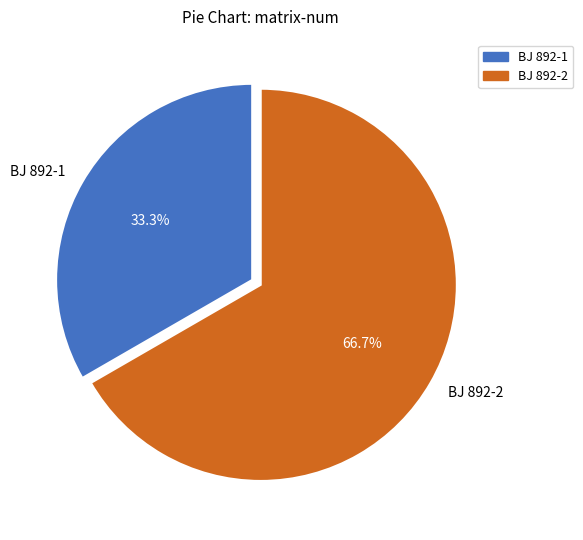

What portion of the pie excludes BJ 892-2?

33.3%